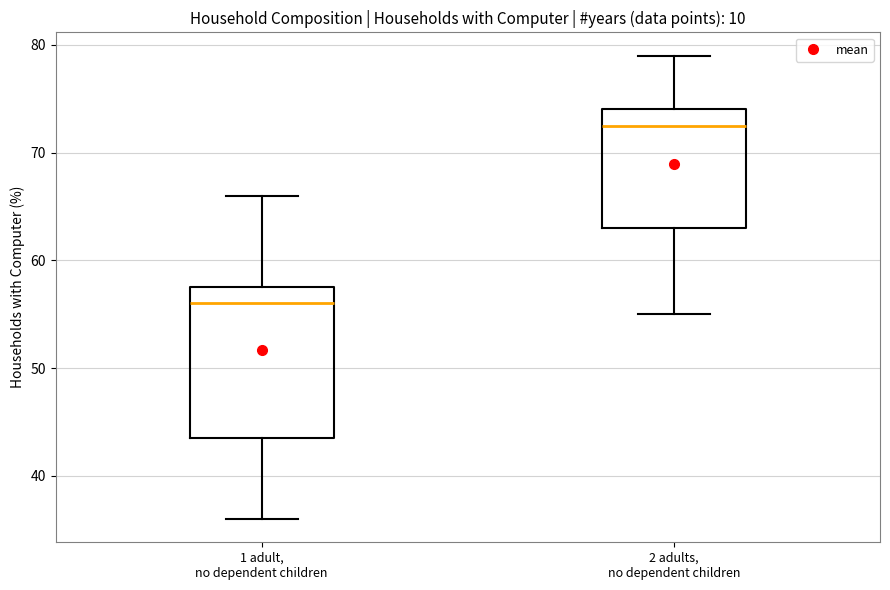

Which box is the tallest, from its lower edge to its upper edge?

1 adult, no dependent children